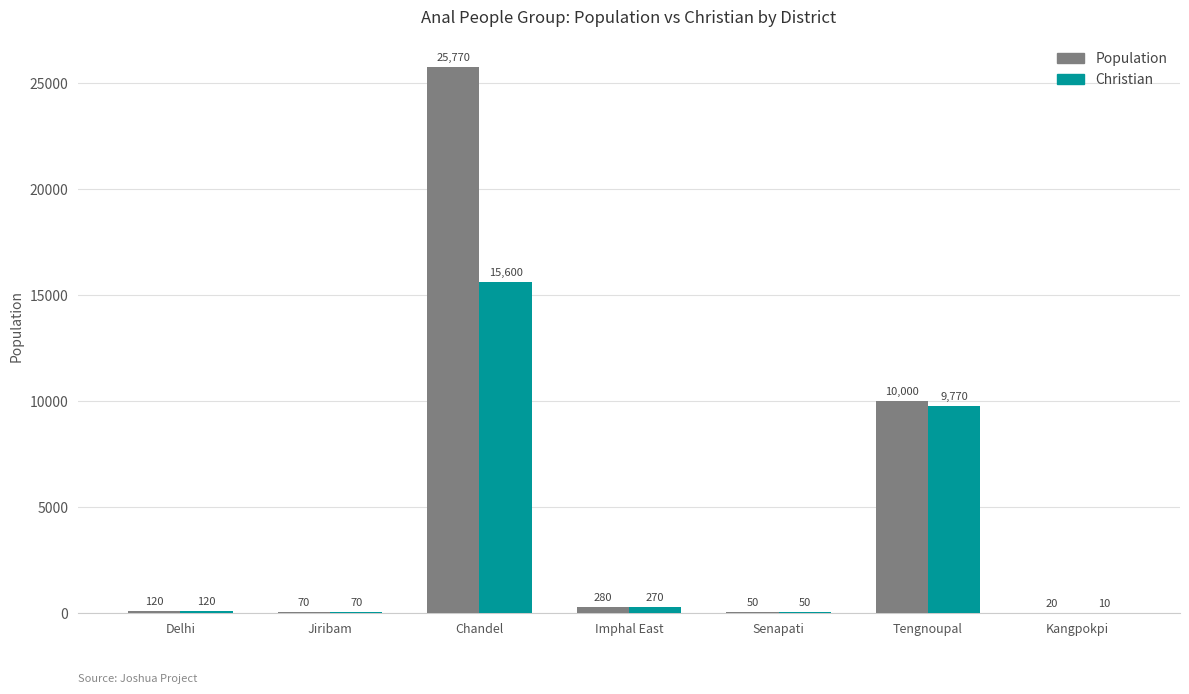

At which category is the sum across all series the highest?

Chandel